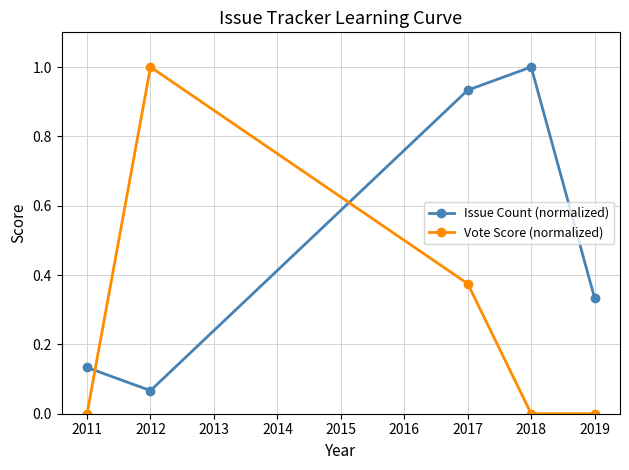

What is the value of the Issue Count (normalized) point at the 4th from the left?

1.0